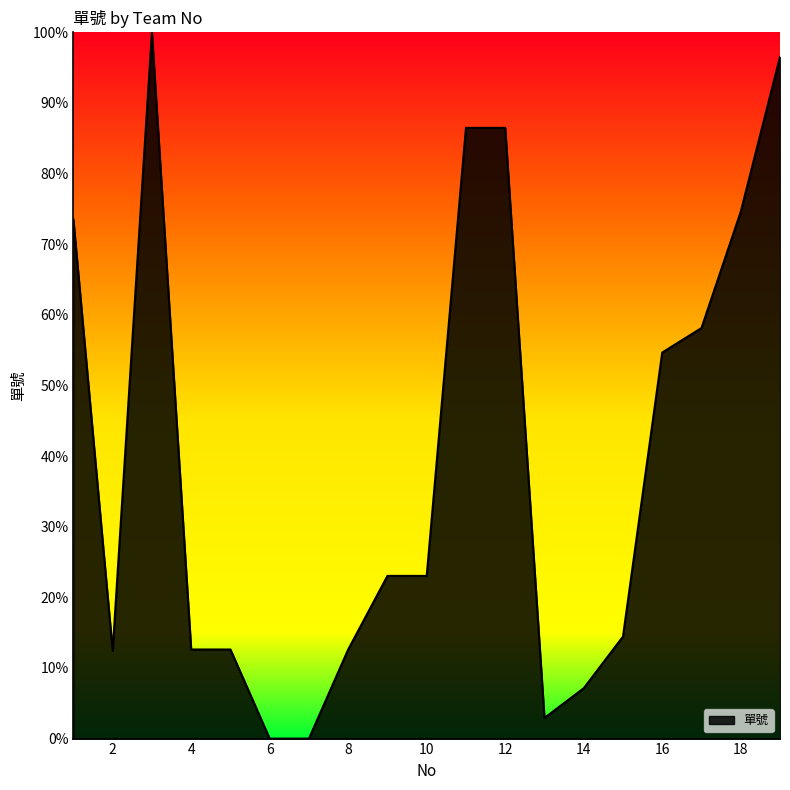

What is the difference between the maximum and minimum values?

100.0